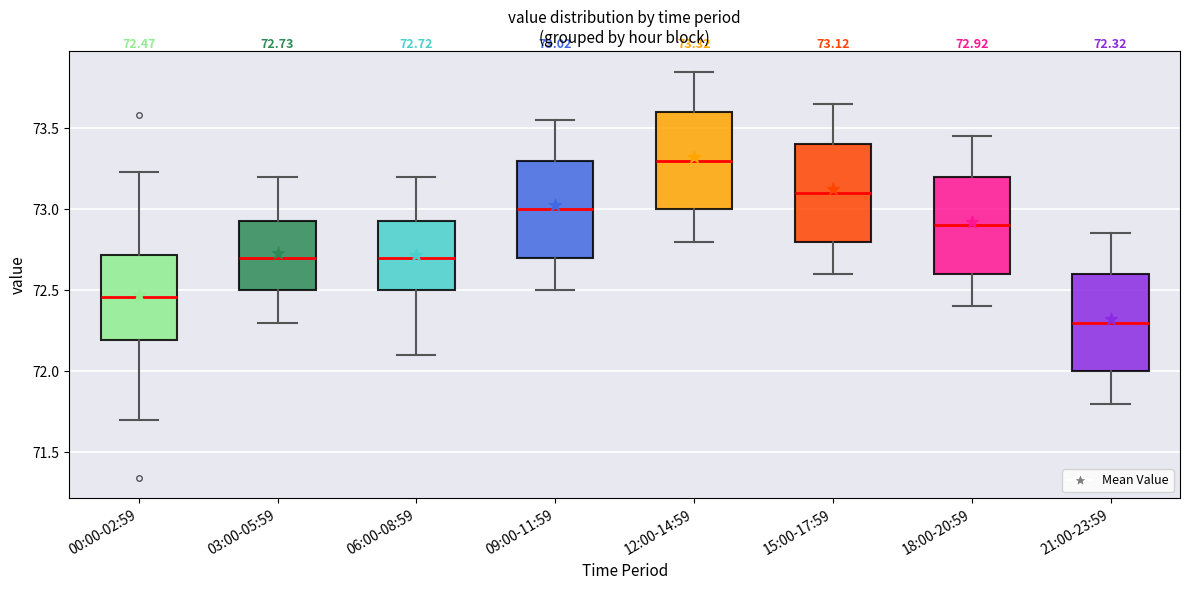

Which box has the highest median line?

12:00-14:59